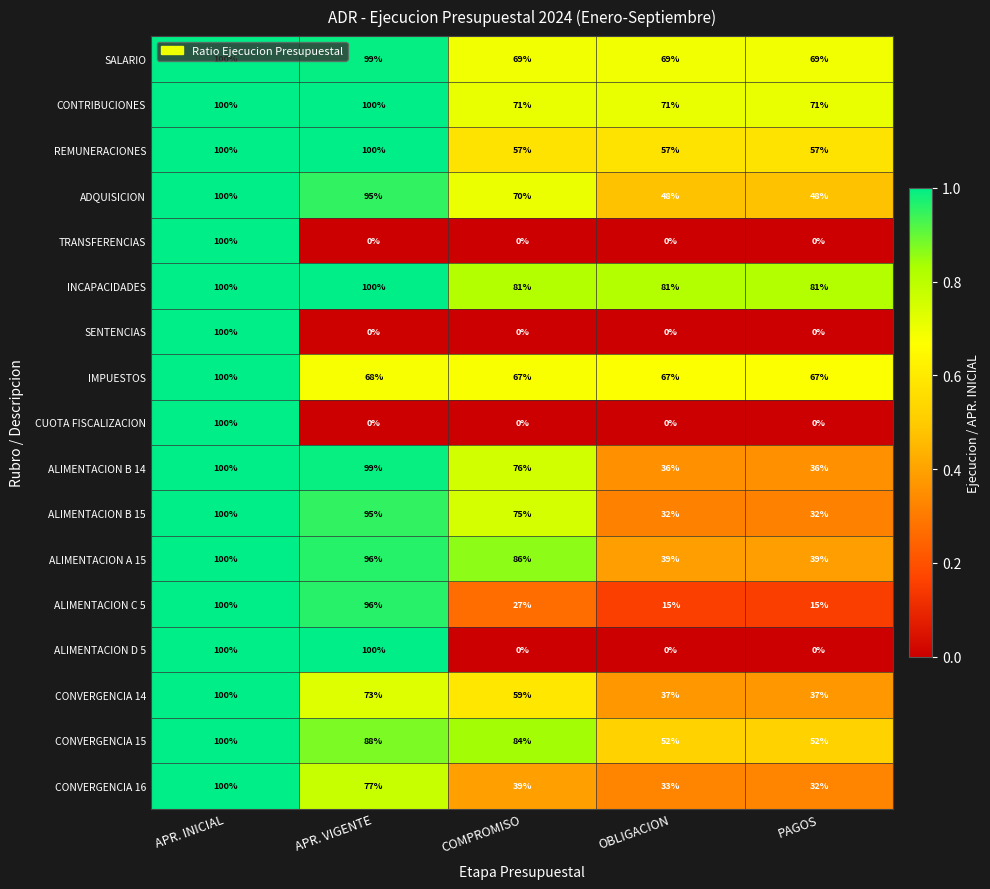

How many distinct data groups are displayed?

17